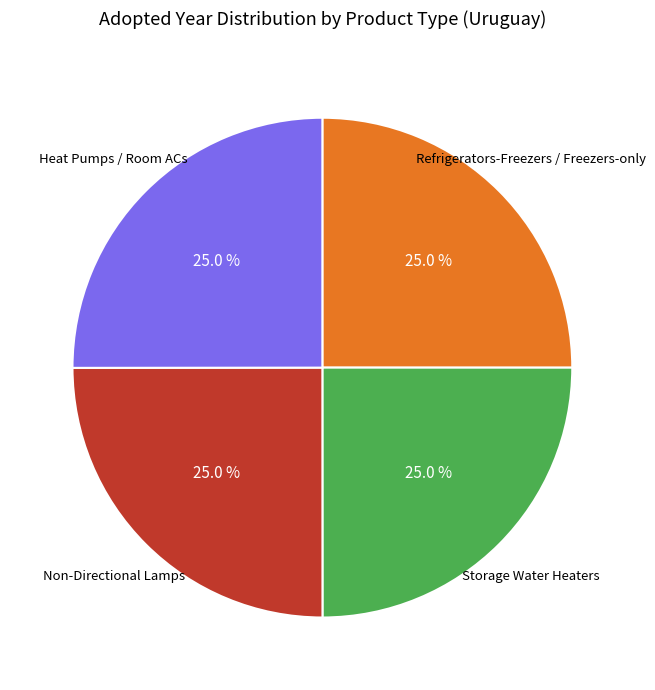

Does any single category account for the majority?

No